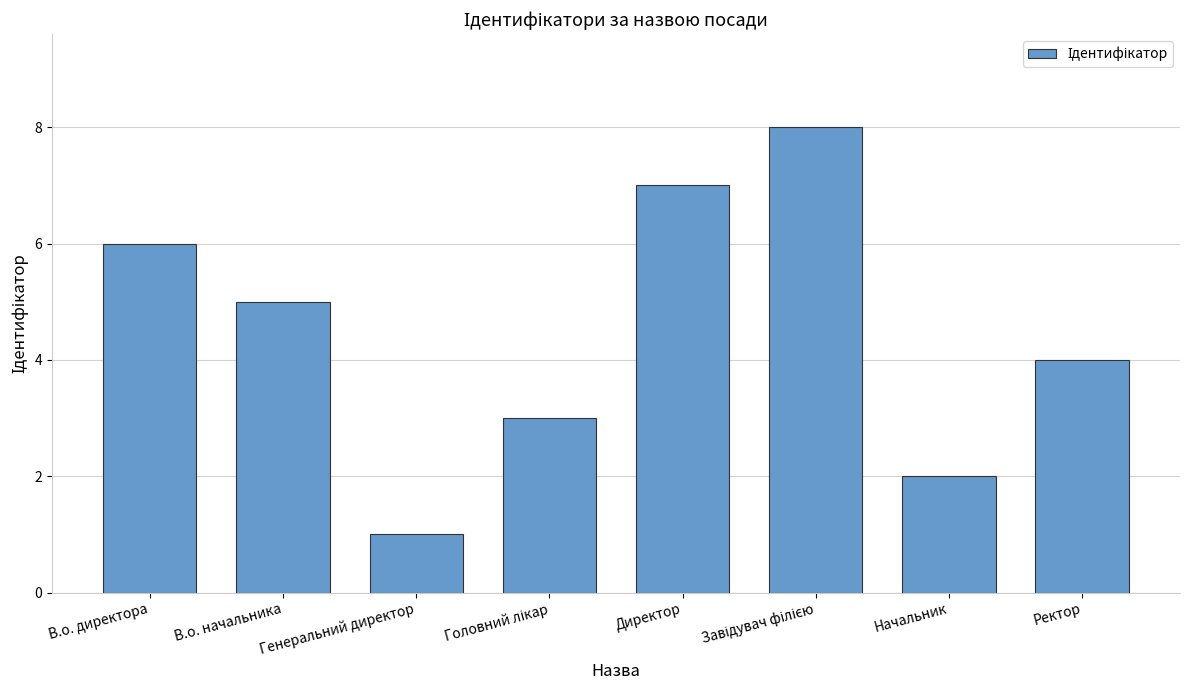

What is the difference between the maximum and minimum values?

7